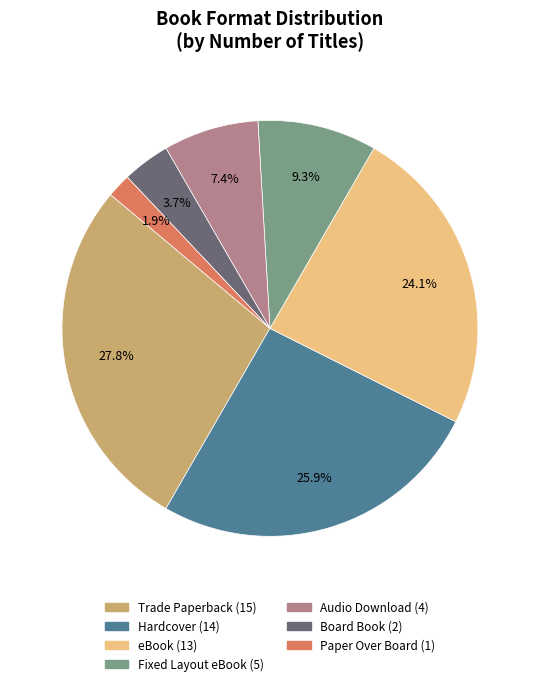

To the nearest percent, what portion does Audio Download represent?

7%